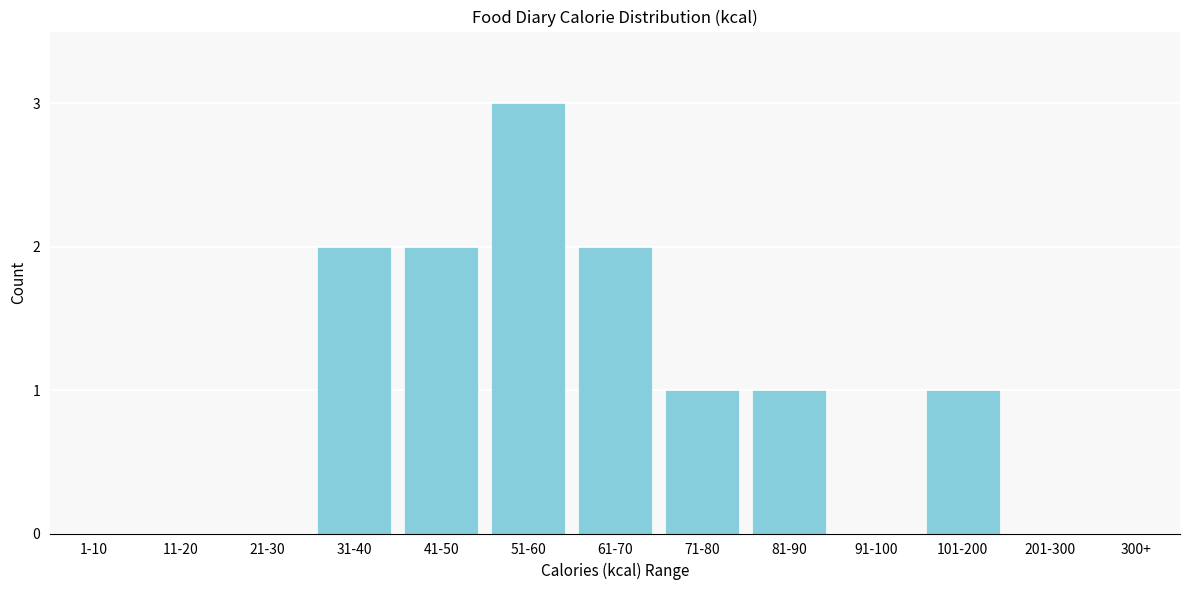

Reading left to right, what are all the values shown in this chart?

1-10=0	11-20=0	21-30=0	31-40=2	41-50=2	51-60=3	61-70=2	71-80=1	81-90=1	91-100=0	101-200=1	201-300=0	300+=0